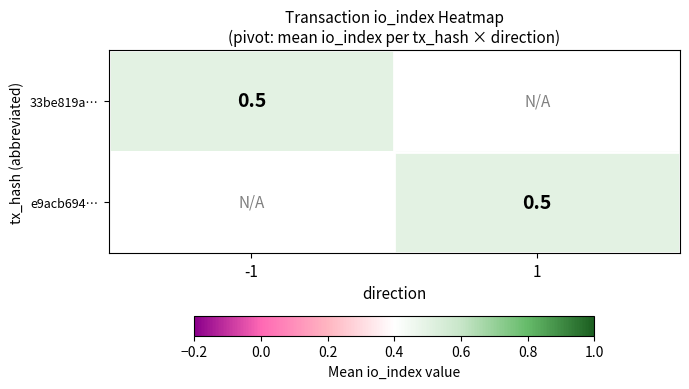

True or false: 33be819af673d7f174ffd3090df7bf240195cd1 has a value of -2 at 0.

False